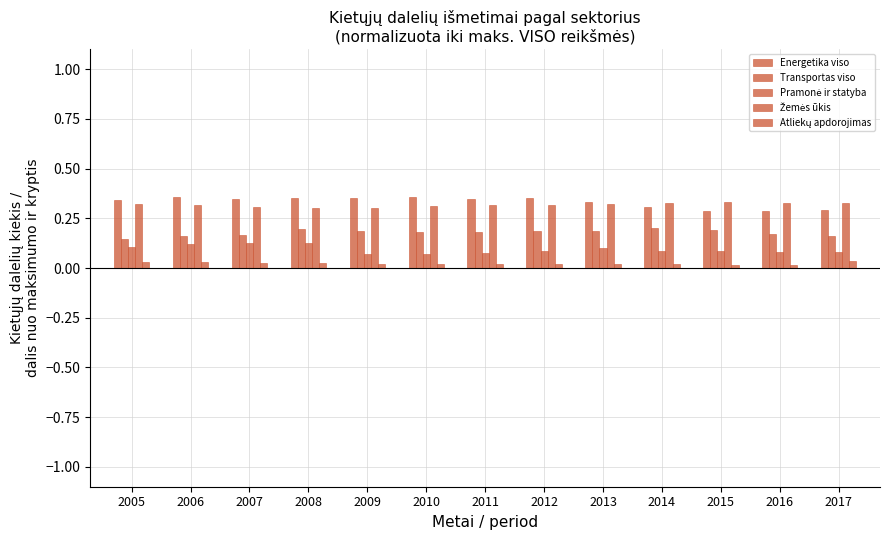

How many bars are there in total?

65